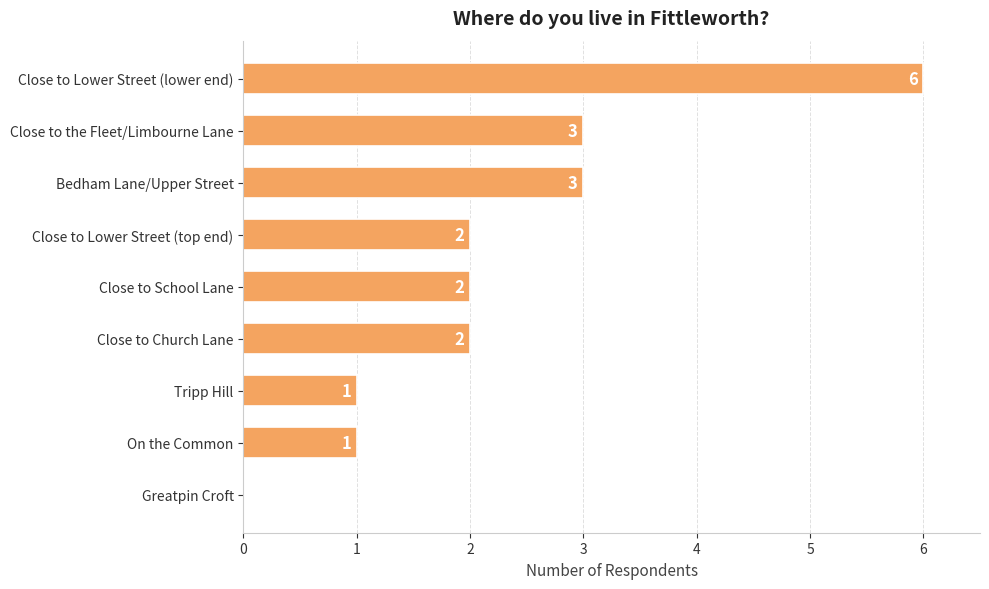

How many values are between 1 and 3?

7